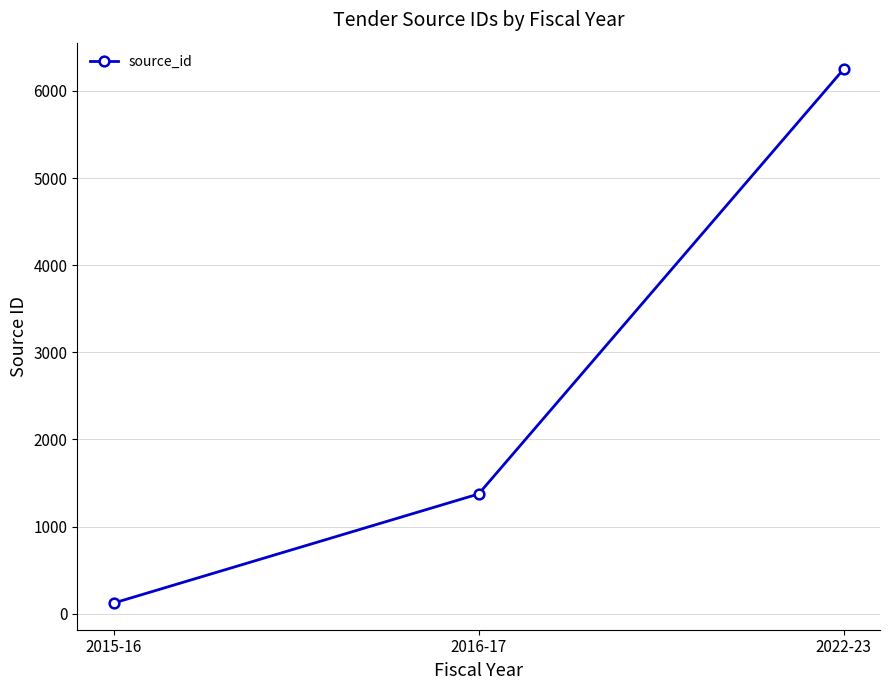

What is the label of the 1st point from the left?

2015-16